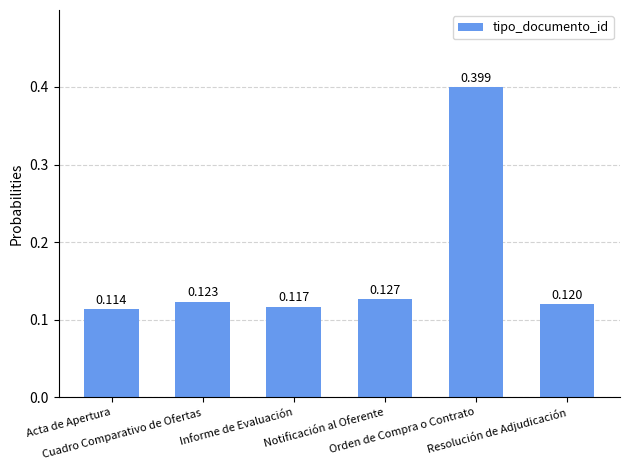

List the labels in order of value, largest first.

Orden de Compra o Contrato, Notificación al Oferente, Cuadro Comparativo de Ofertas, Resolución de Adjudicación, Informe de Evaluación, Acta de Apertura